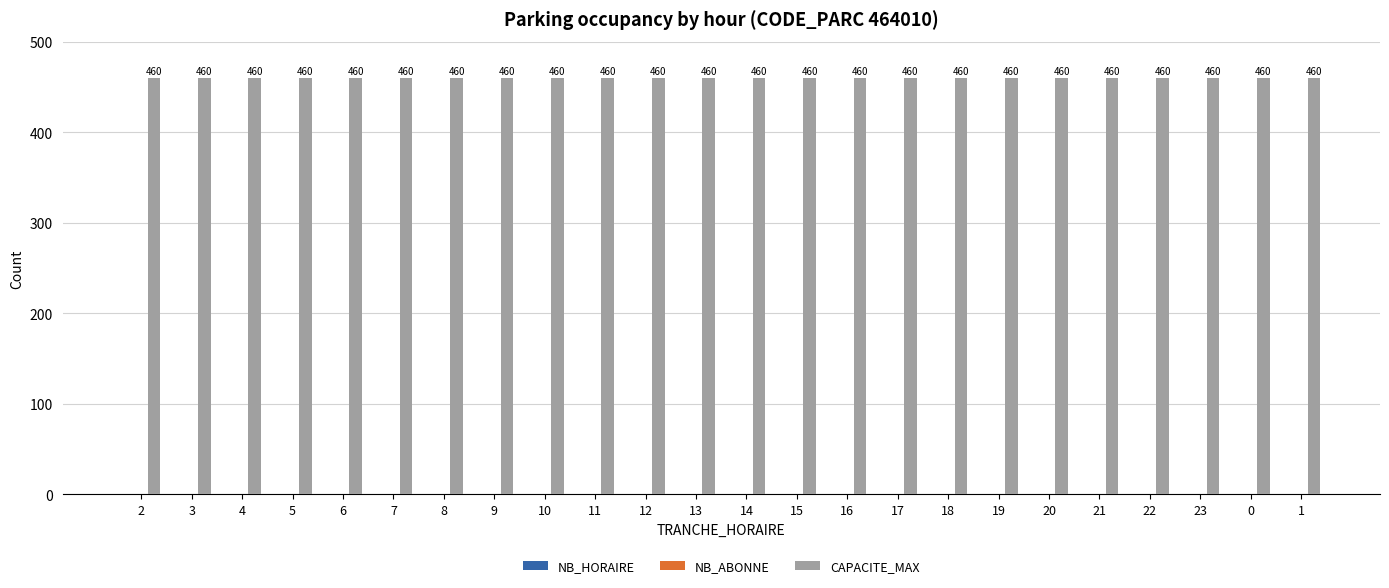

Does the chart contain any negative values?

No